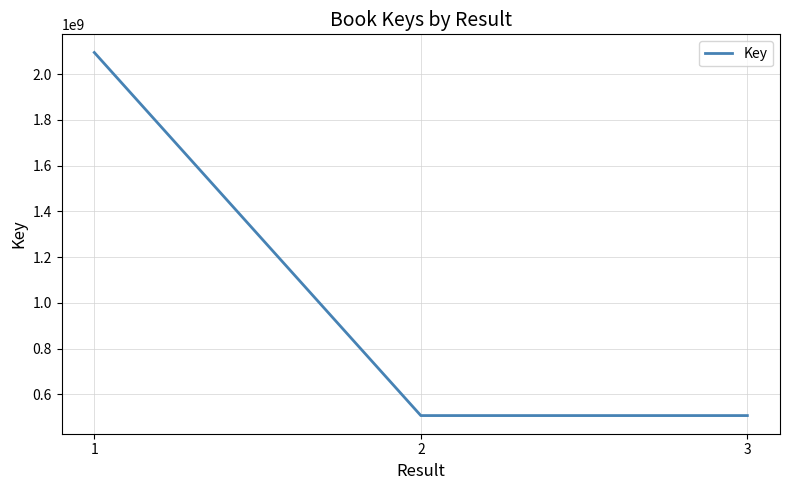

What is the smallest value displayed?

507322155